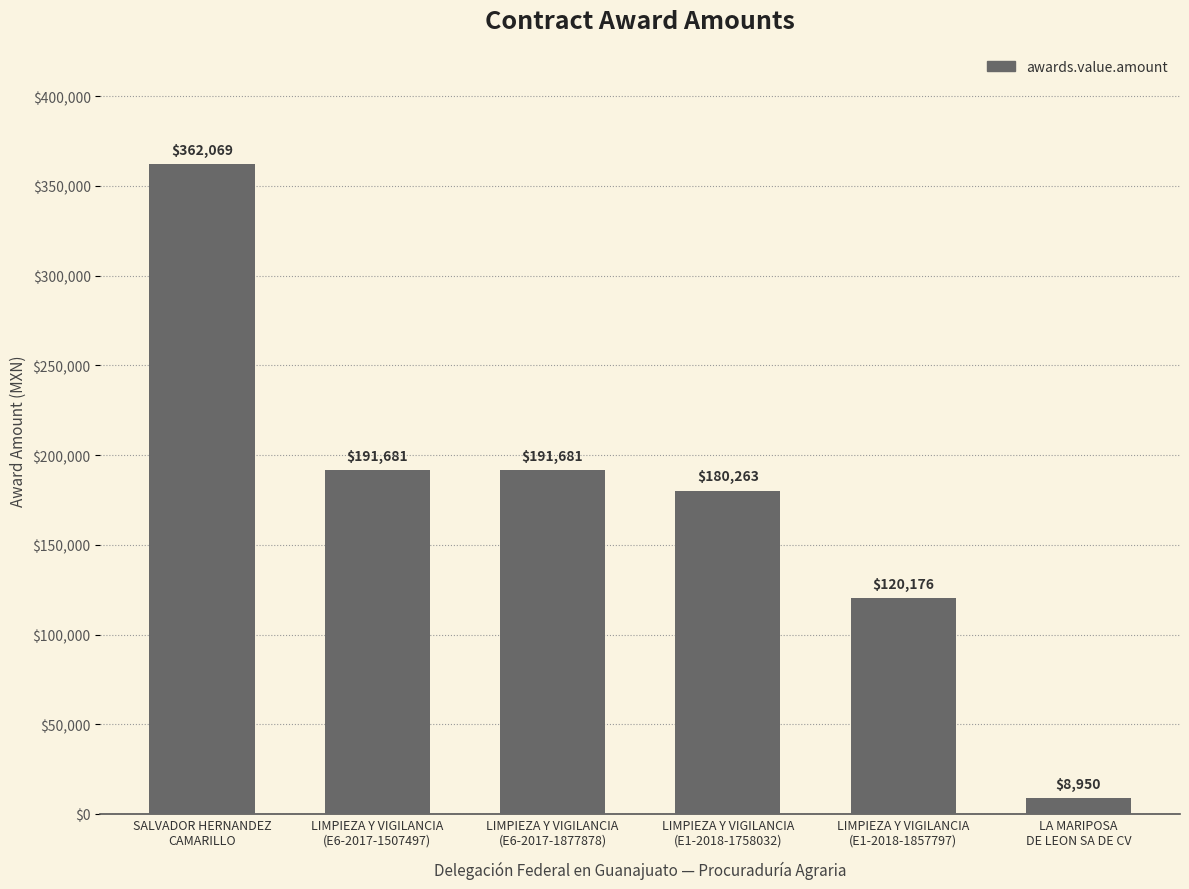

What is the average value?

175803.2